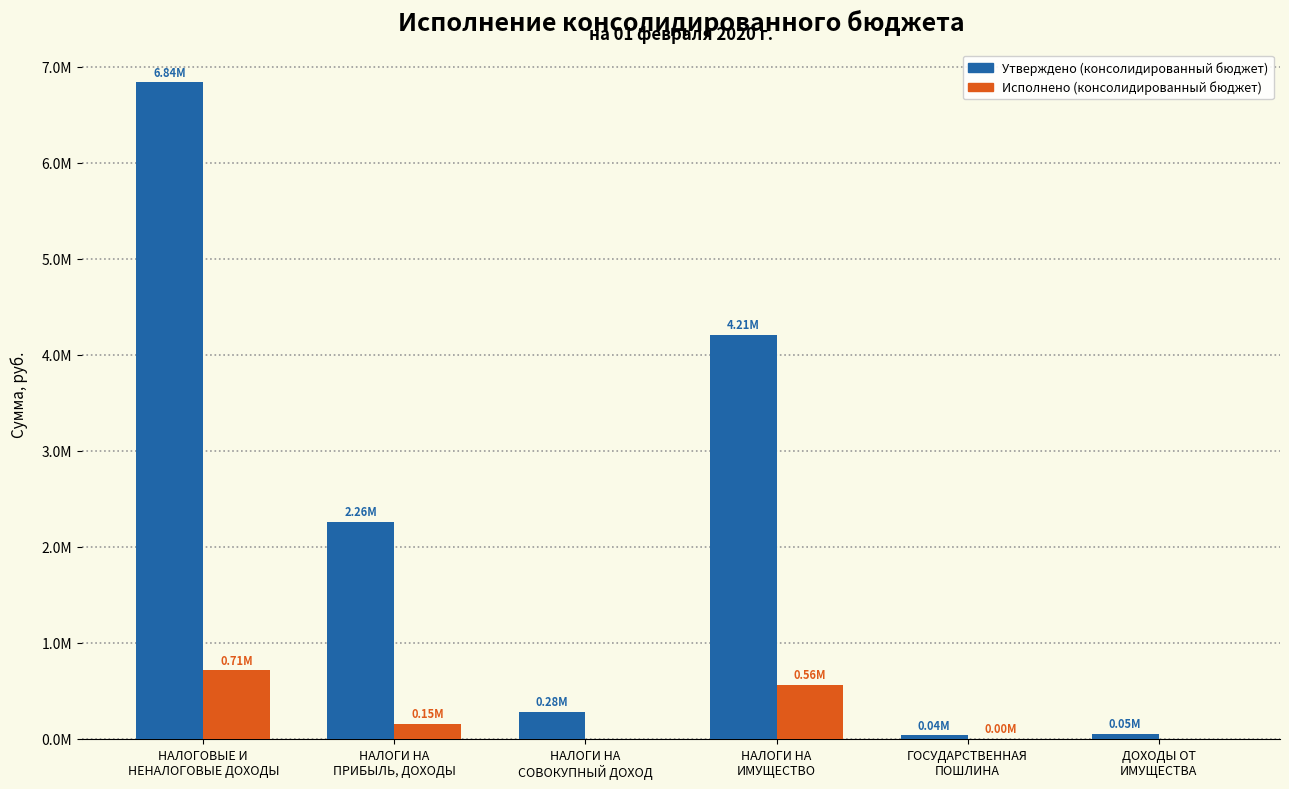

Are the bars grouped side by side (vs. stacked)?

Yes